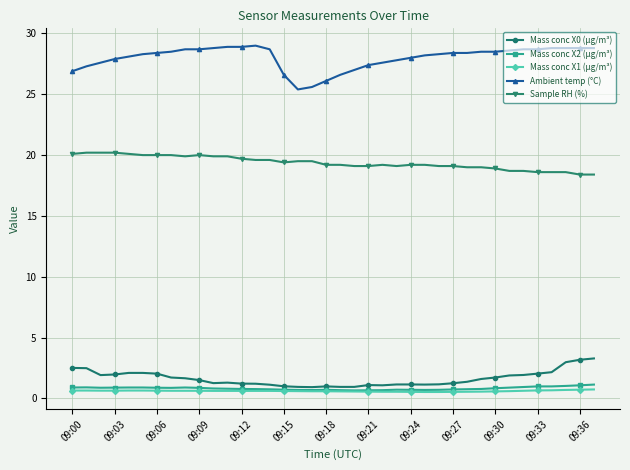

Which series has the largest total across all categories?

Ambient temp (°C)